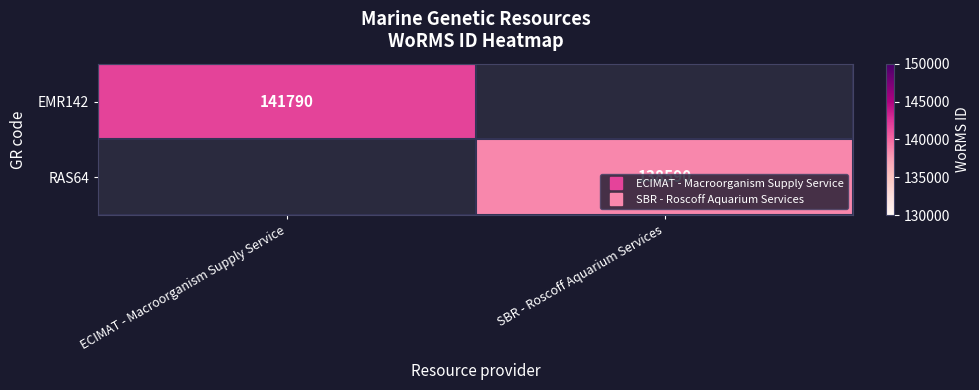

Is it true that RAS64 equals 138590.0 at SBR - Roscoff Aquarium Services?

True